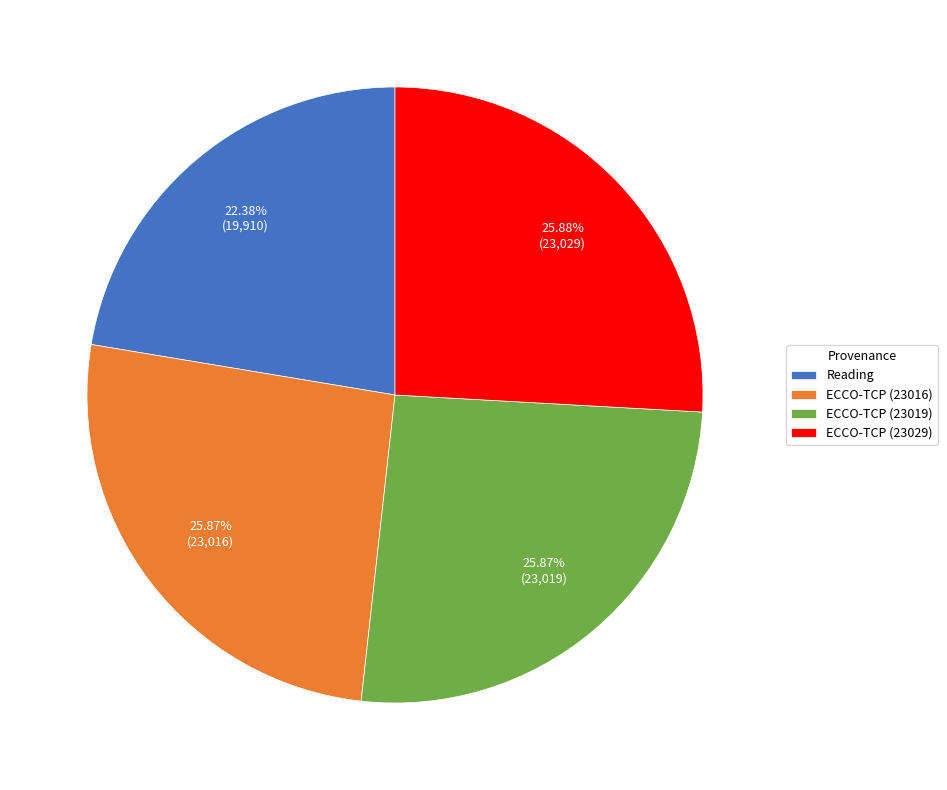

To the nearest percent, what is the average slice percentage?

25%